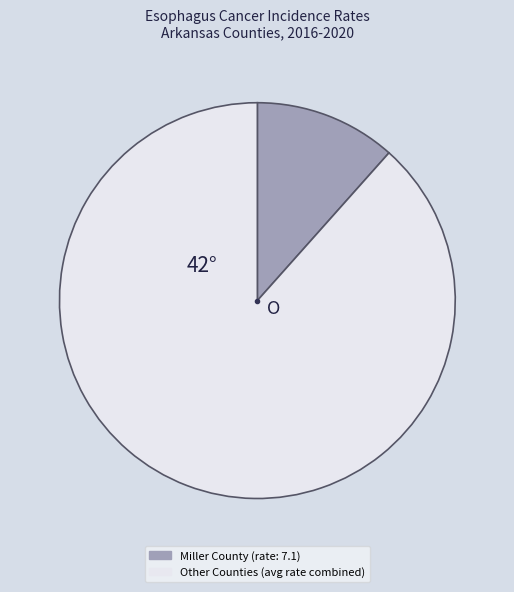

Is there a majority slice in this chart?

Yes